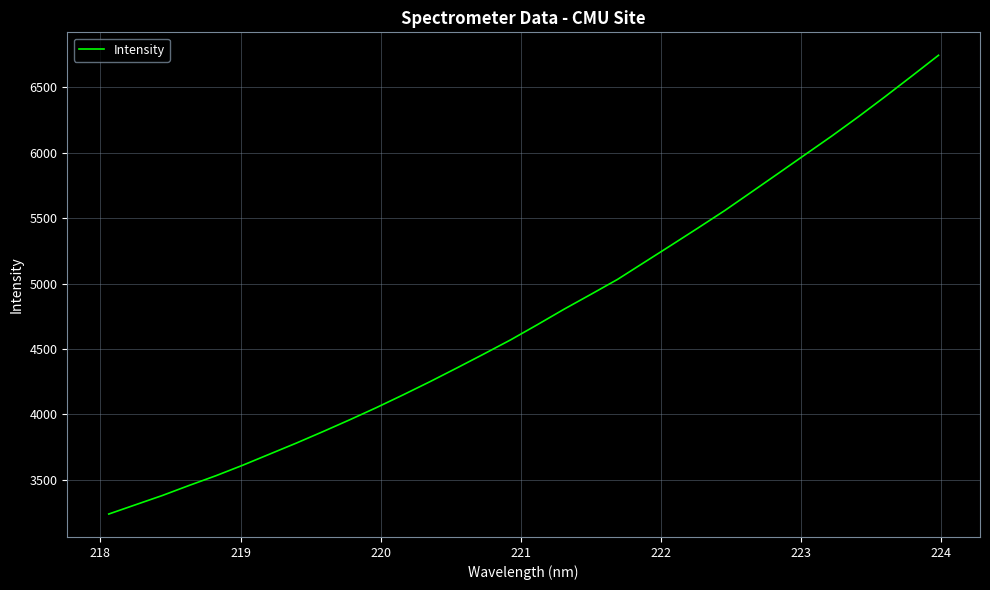

What is the difference between the maximum and minimum values?

3502.9